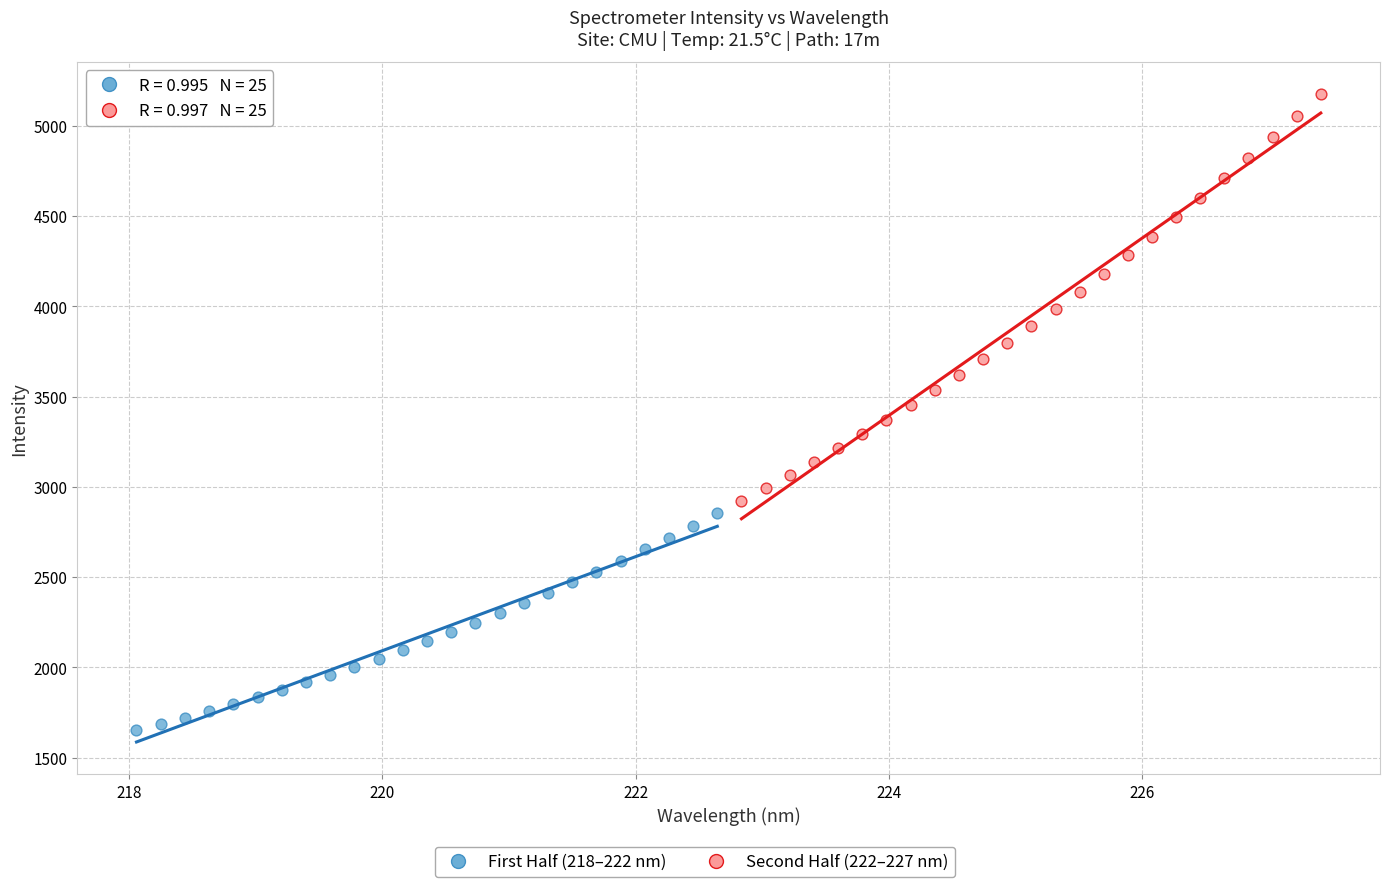

Which series reaches the maximum Y coordinate?

Second Half (222–227 nm)